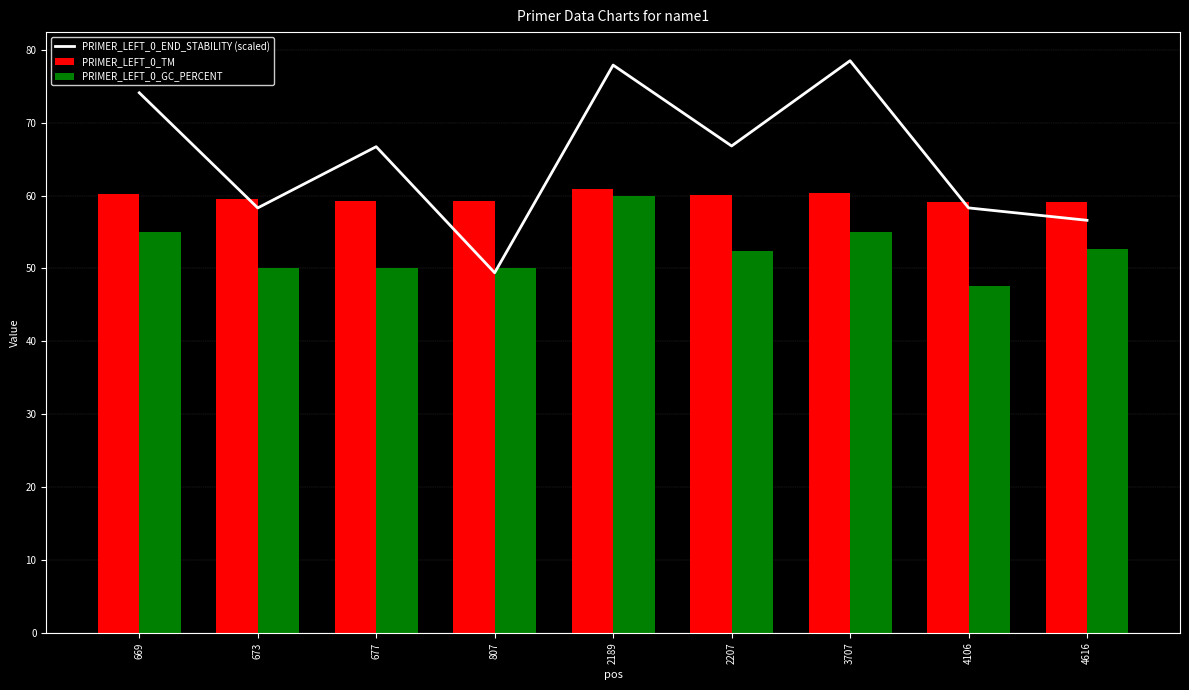

At which label does PRIMER_LEFT_0_GC_PERCENT reach its minimum?

4106